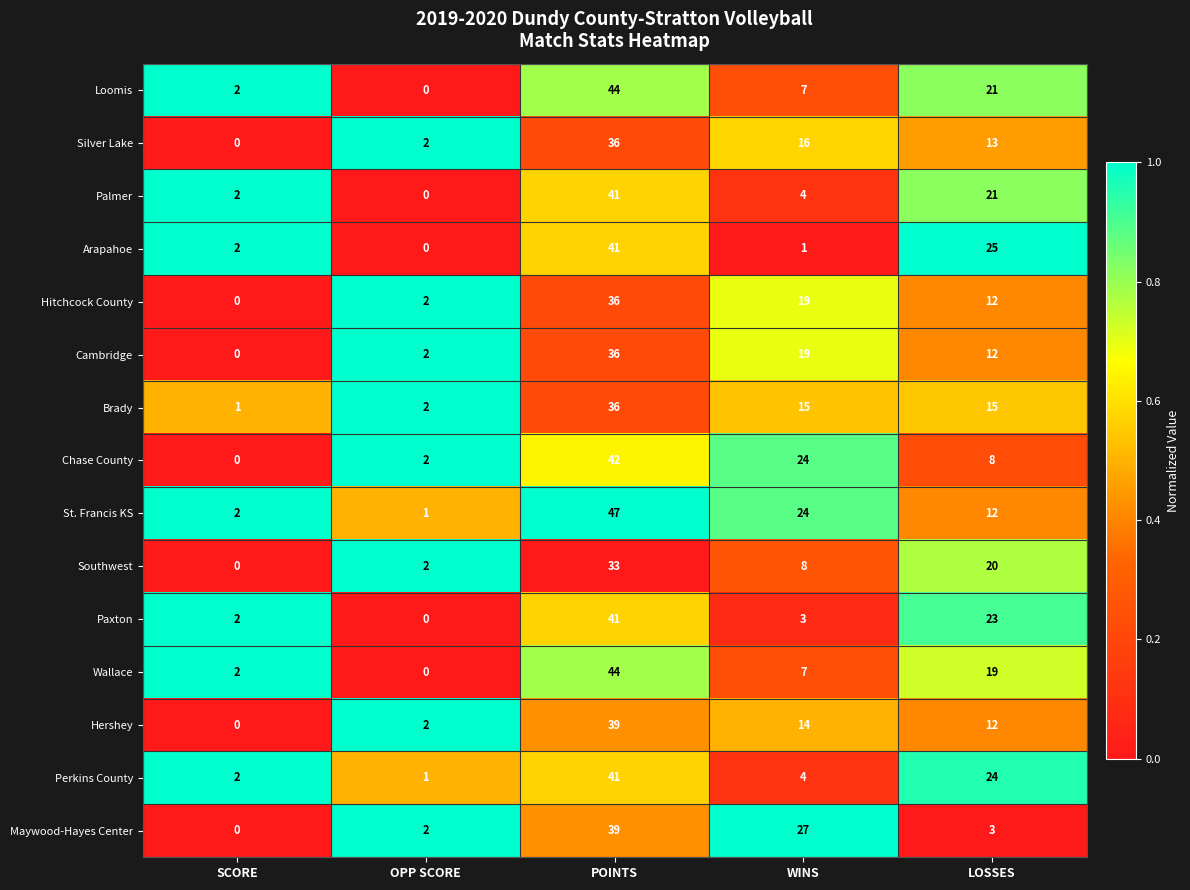

Which category has the highest value across all series?

POINTS